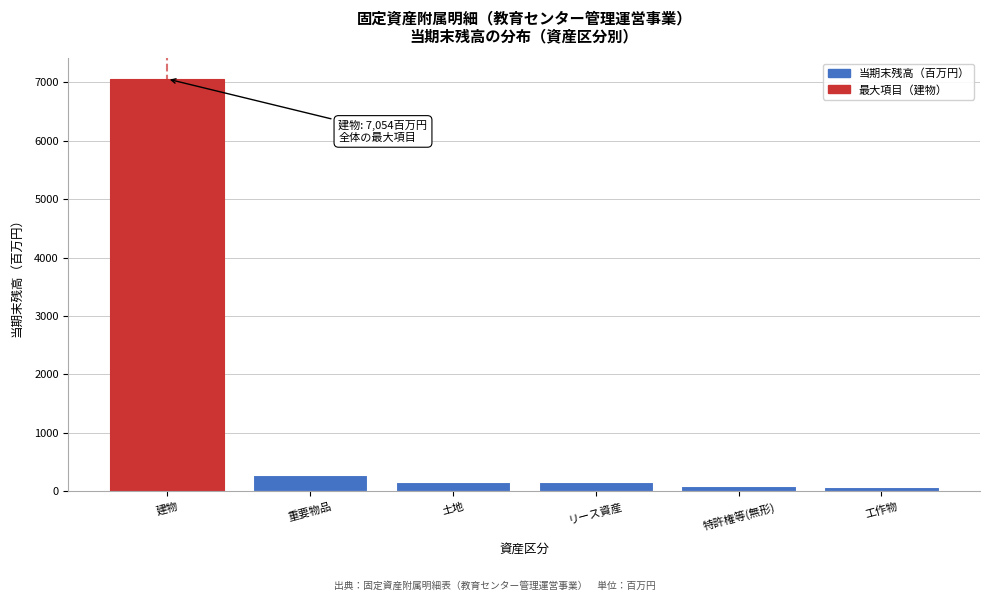

Approximately how many times larger is the value at リース資産 compared to 重要物品?

0.5